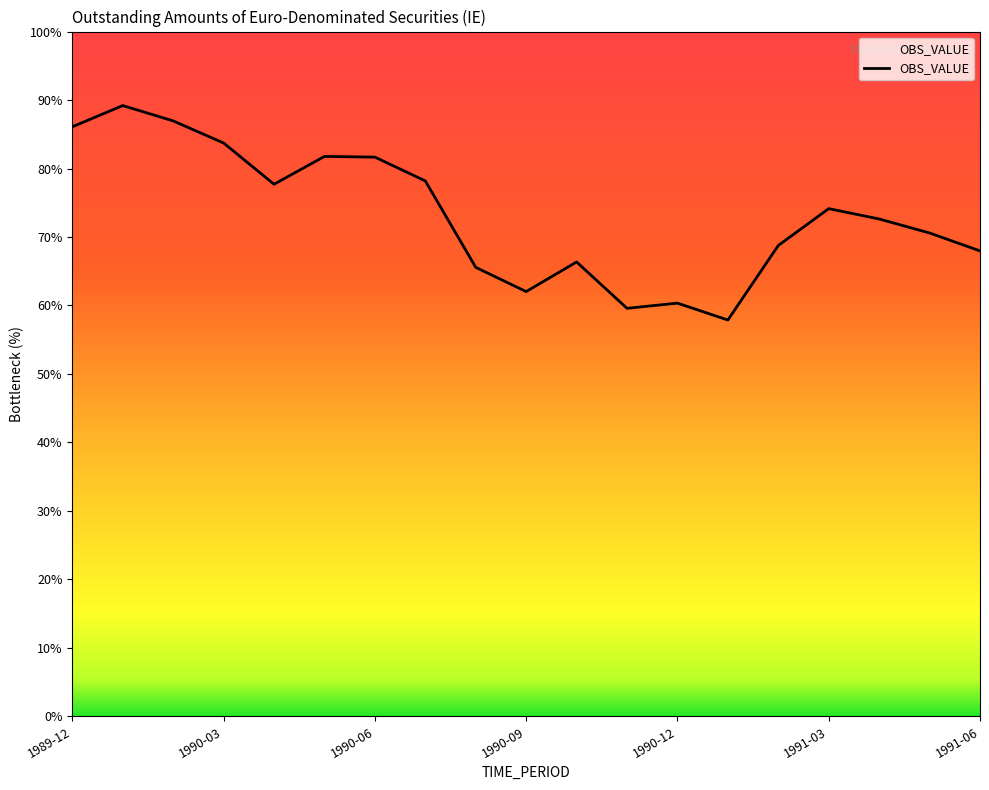

Reading left to right, extract all data points from this chart.

13774.8	14271.1	13912.3	13396.0	12432.3	13082.9	13066.4	12510.5	10491.0	9925.0	10617.0	9534.1	9654.9	9260.7	11002.1	11862.5	11621.3	11294.0	10875.1